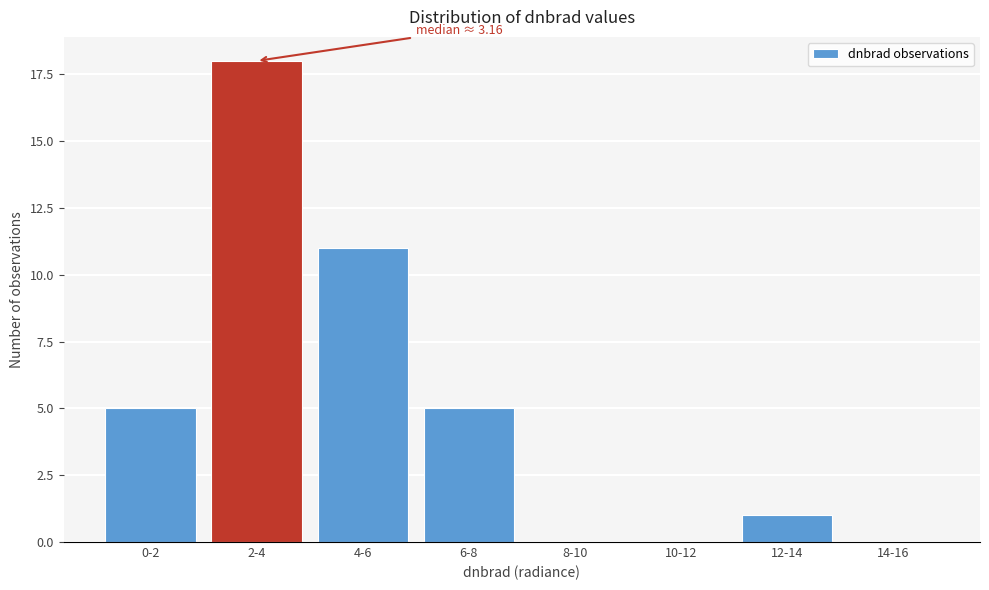

Reading left to right, extract all data points from this chart.

0-2=5	2-4=18	4-6=11	6-8=5	8-10=0	10-12=0	12-14=1	14-16=0